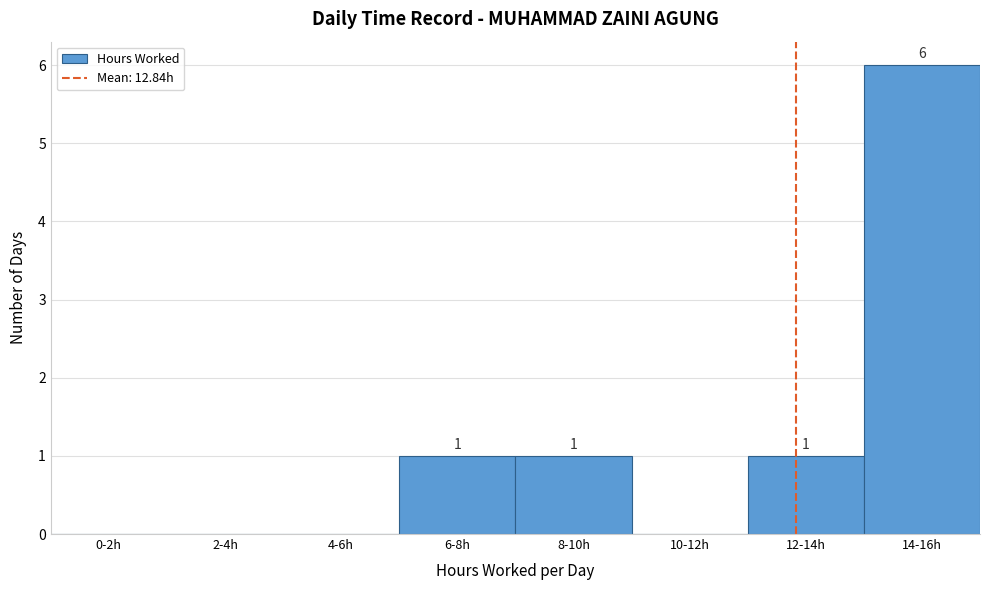

Reading left to right, what are all the values shown in this chart?

0-2h=0	2-4h=0	4-6h=0	6-8h=1	8-10h=1	10-12h=0	12-14h=1	14-16h=6